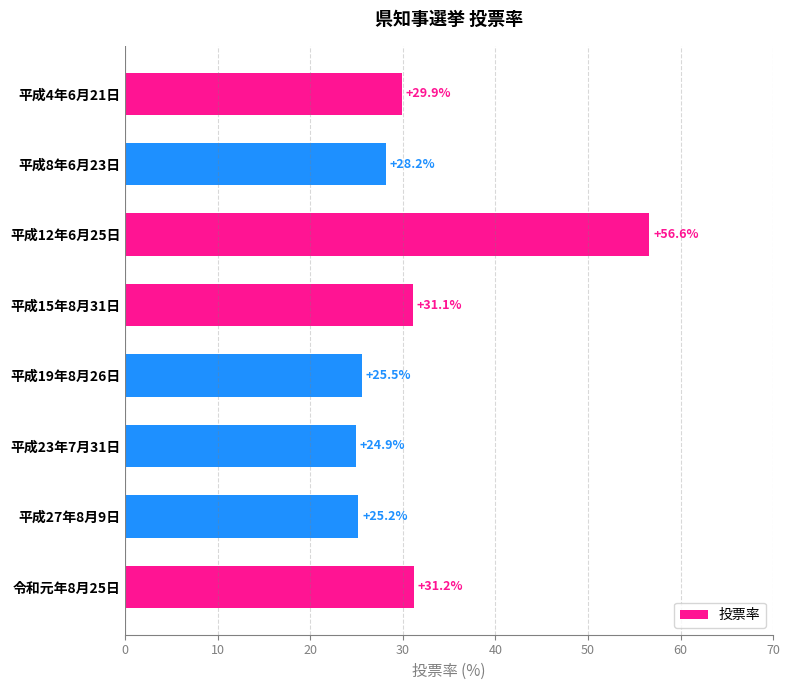

Reading top to bottom, list all the values displayed in this chart.

平成4年6月21日=29.9	平成8年6月23日=28.2	平成12年6月25日=56.6	平成15年8月31日=31.1	平成19年8月26日=25.5	平成23年7月31日=24.9	平成27年8月9日=25.2	令和元年8月25日=31.2